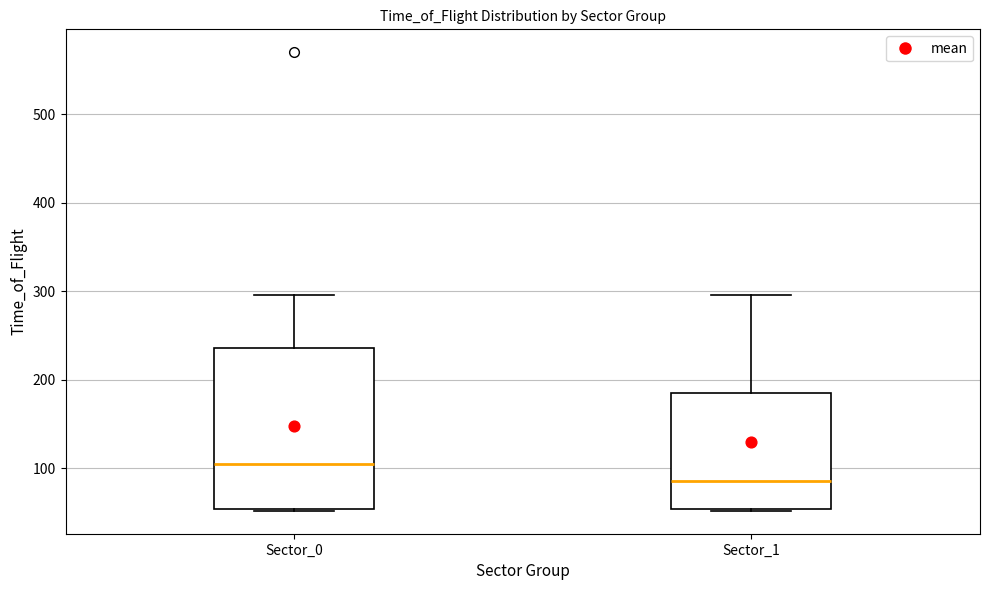

Comparing the boxes themselves (not the whiskers), which one is the tallest?

Sector_0